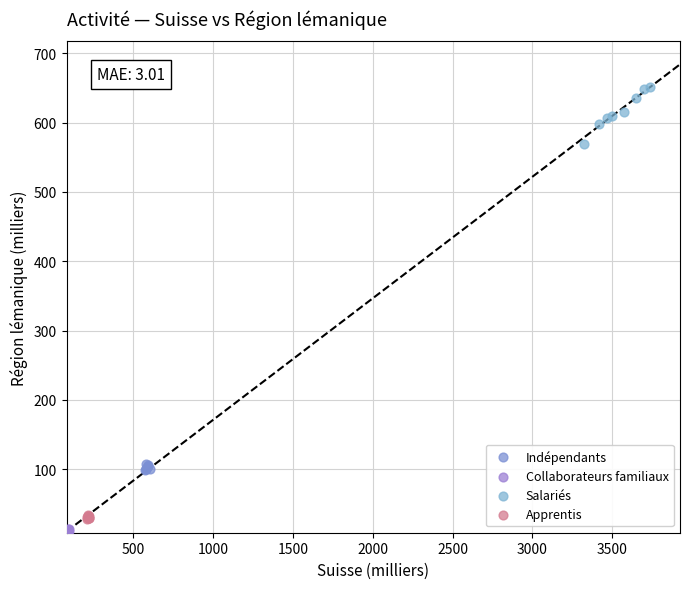

Which series has the widest spread of Y values?

Salariés